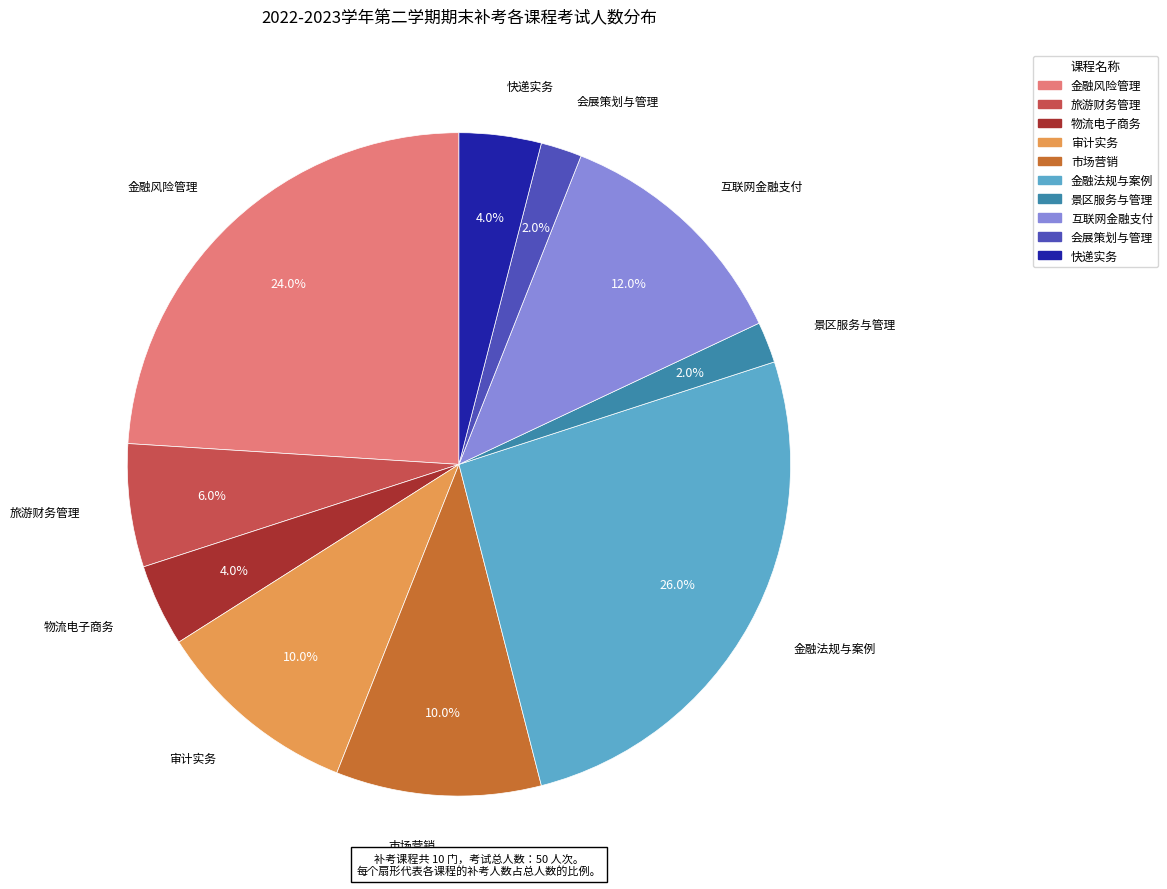

Is there a majority slice in this chart?

No